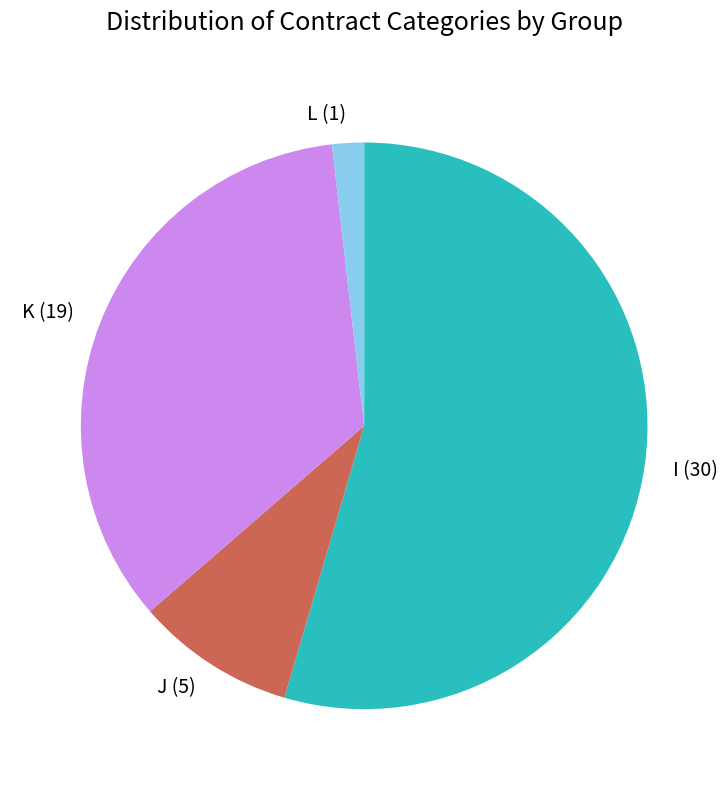

Which category has the biggest portion of the pie?

I